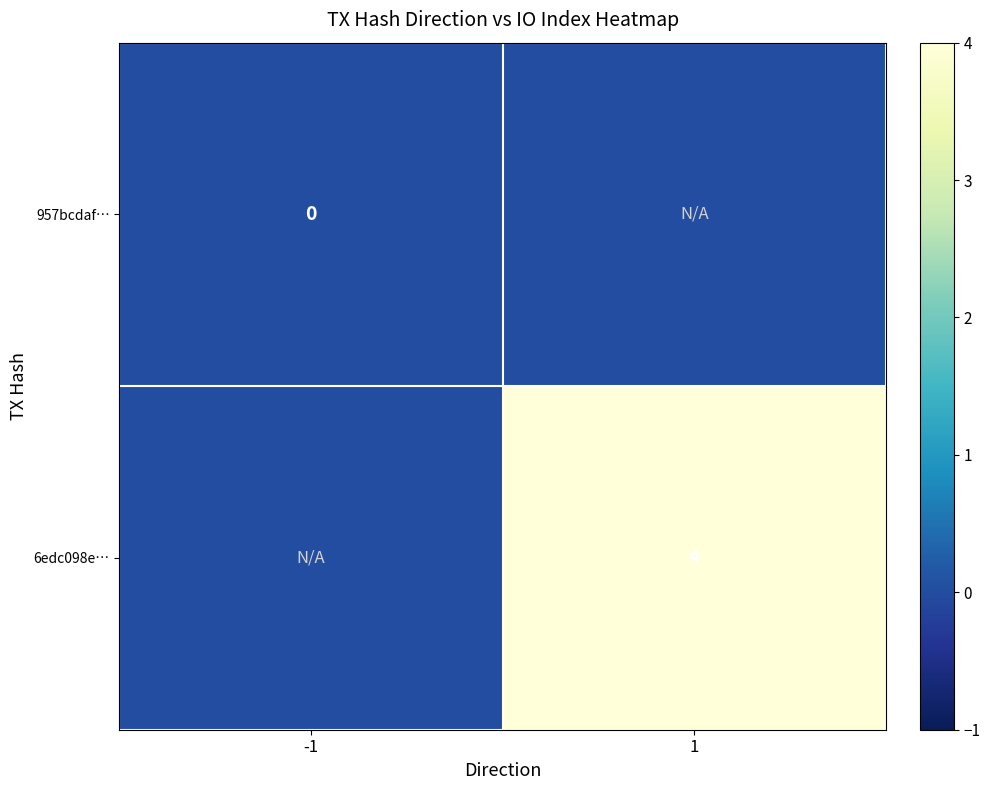

Is the value of 957bcdaf… at -1 greater than the value of 6edc098e… at 1?

No